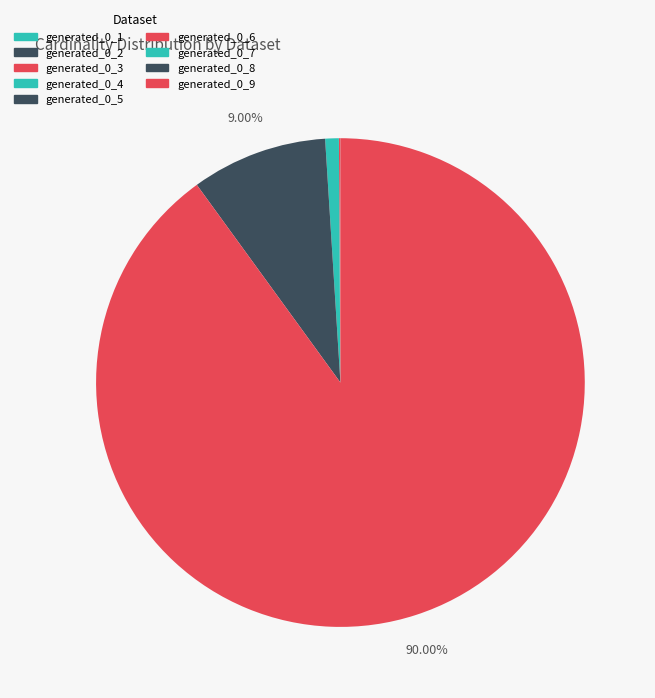

What is the change in value from generated_0_5 to generated_0_6?

+900000